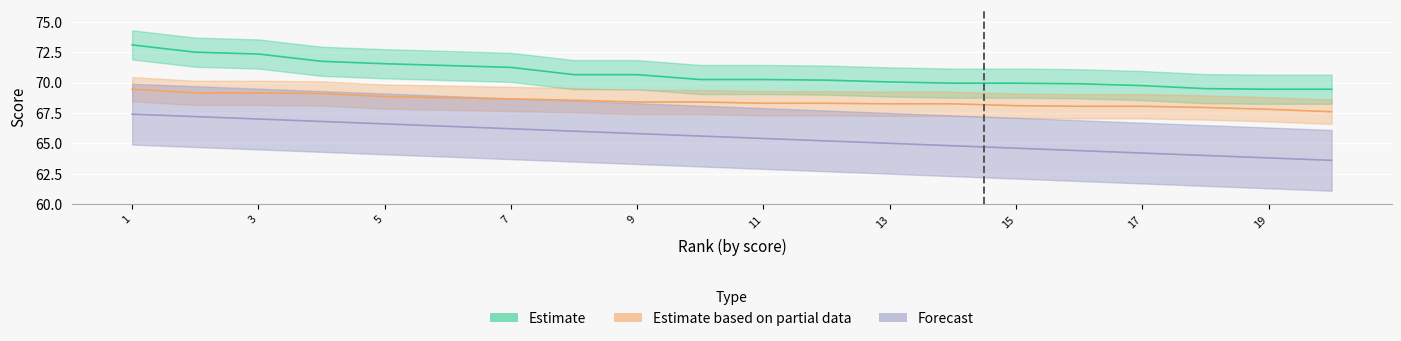

True or false: Forecast and Estimate intersect in this chart.

False